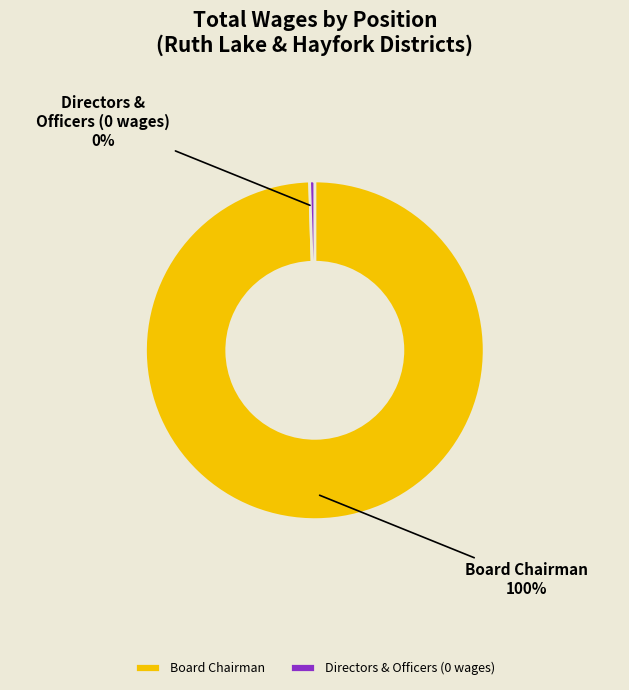

Which has a higher value, Directors & Officers (0 wages) or Board Chairman?

Board Chairman